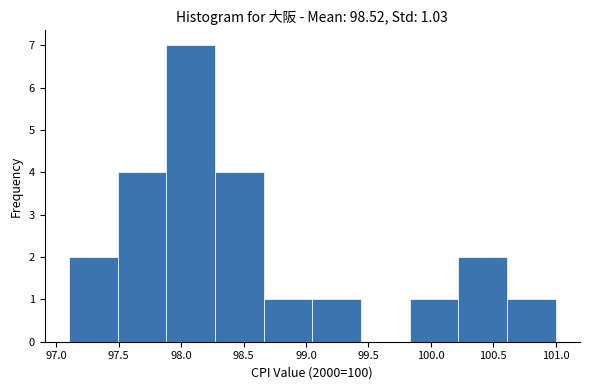

Which range on the x-axis has the tallest bar?

97.88 to 98.27